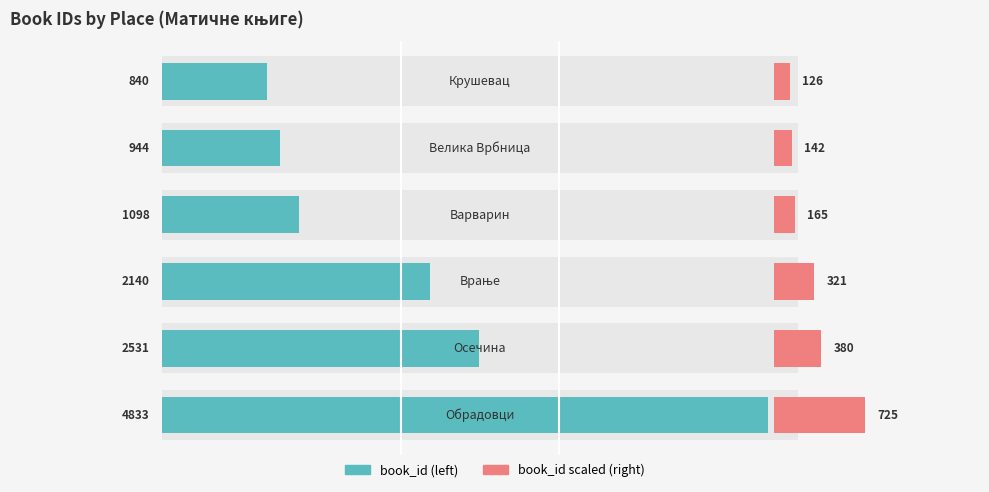

Reading right to left, extract all data points from this chart.

book_id: 840.0	944.0	1098.0	2140.0	2531.0	4833.0
right_scaled: 126.0	141.6	164.7	321.0	379.6	724.9